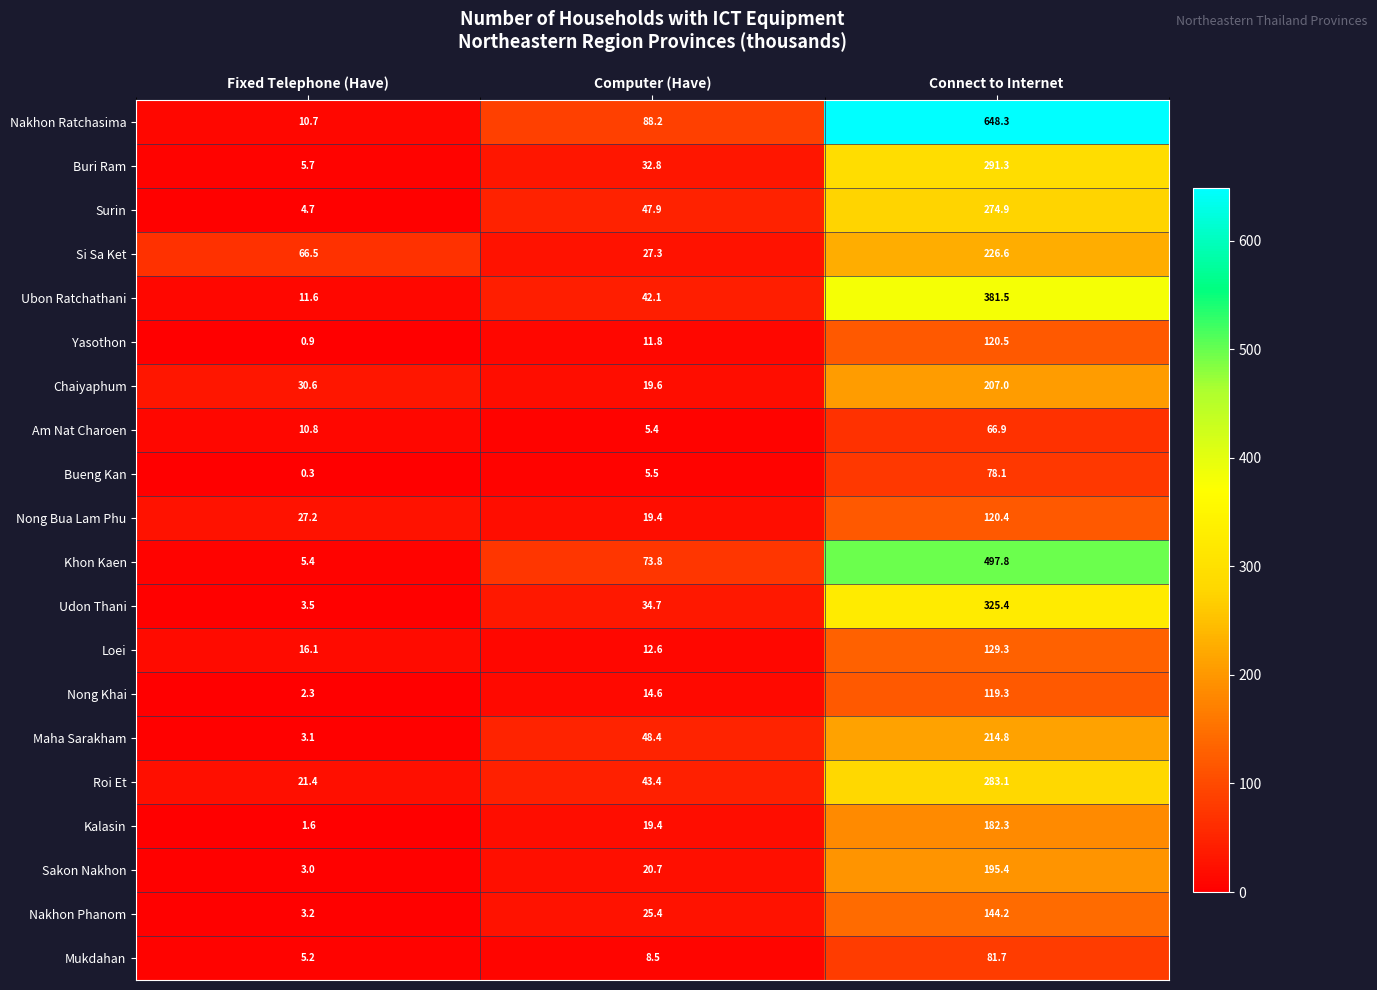

How many distinct data groups are displayed?

20